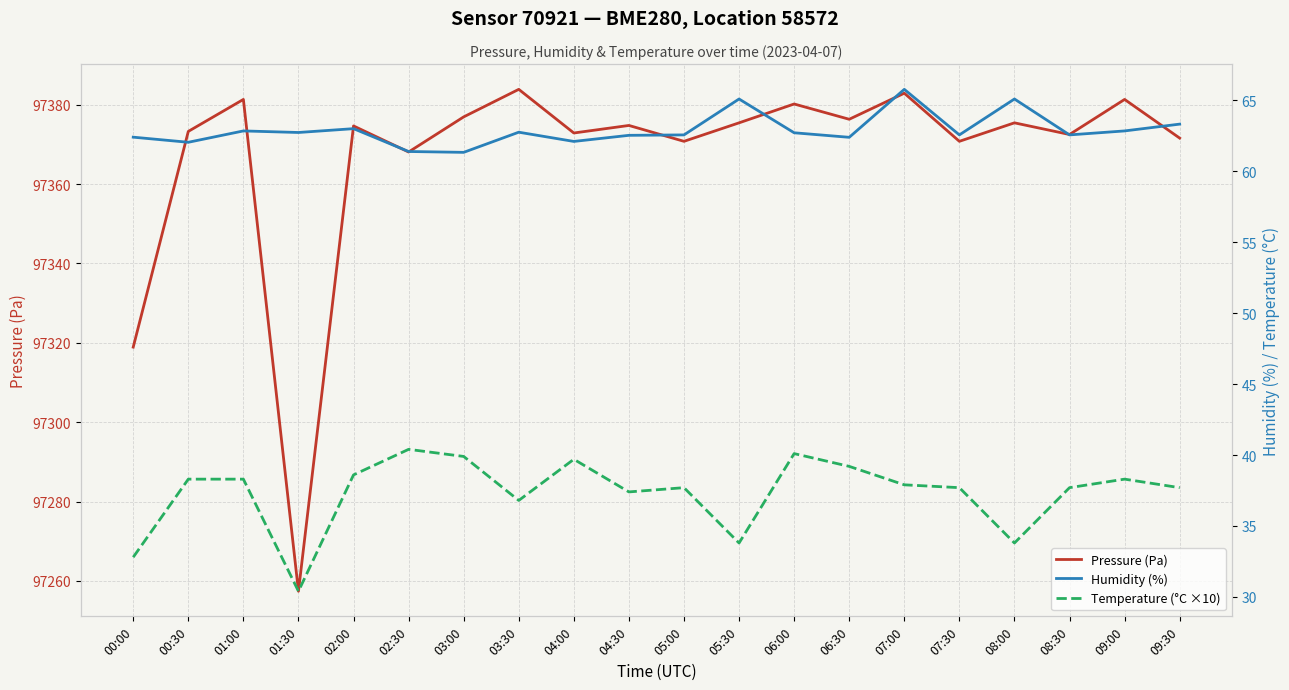

Rank the series at 04:30 from lowest to highest value.

Temperature (°C ×10), Humidity (%), Pressure (Pa)